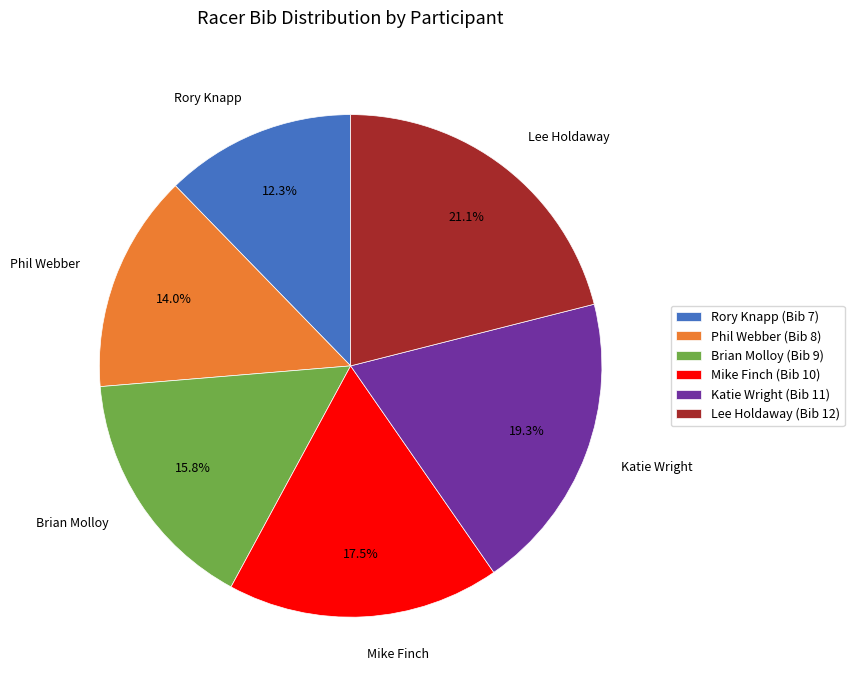

What is the ratio of the value at Phil Webber to the value at Katie Wright?

0.7